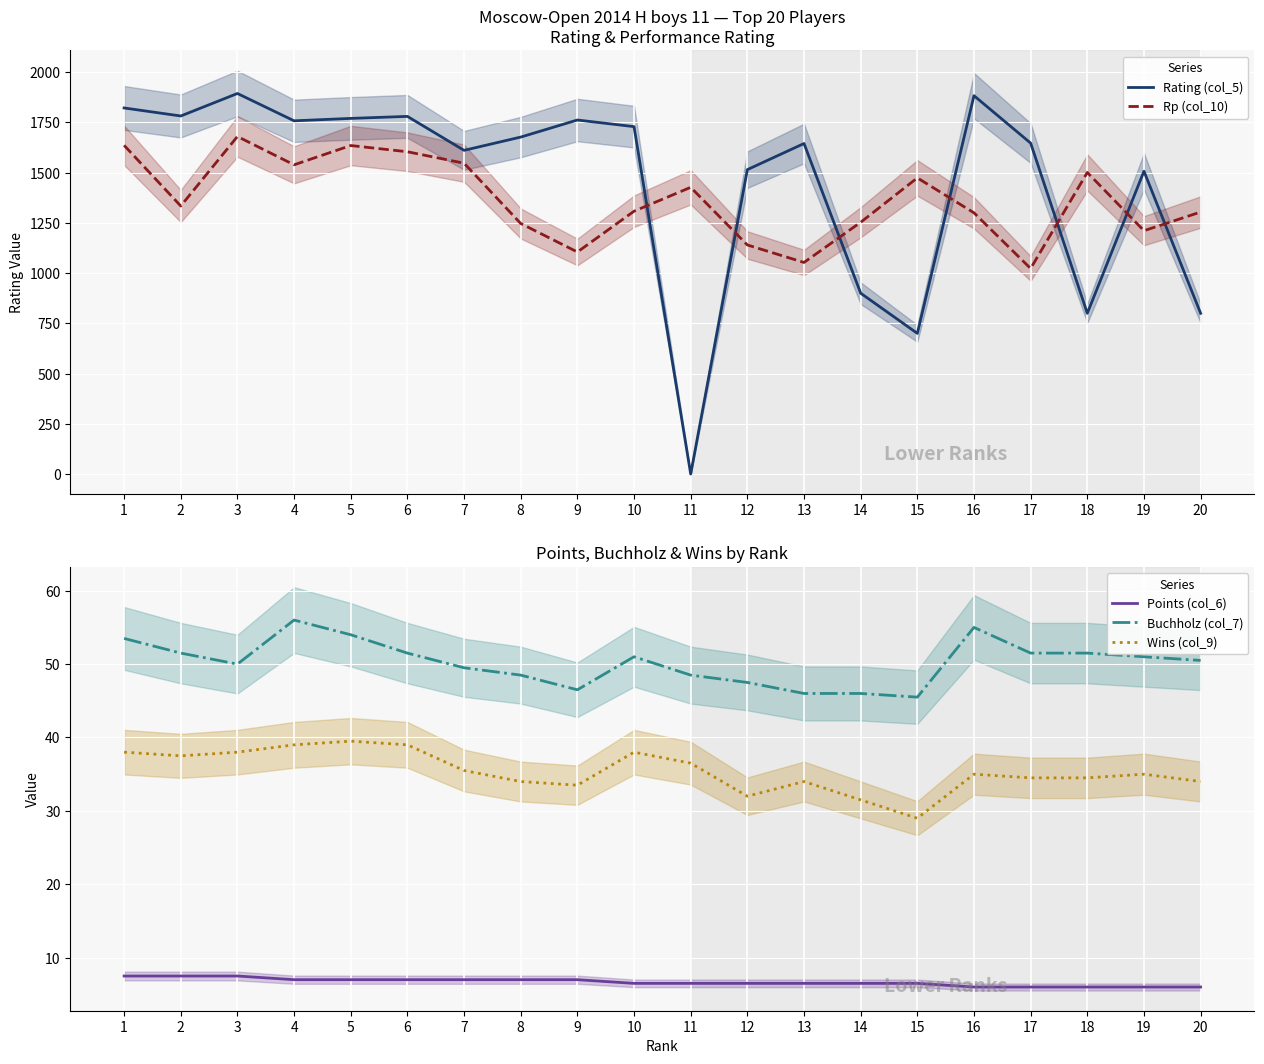

Is it true that Wins (col_9) equals 34.5 at 18?

True